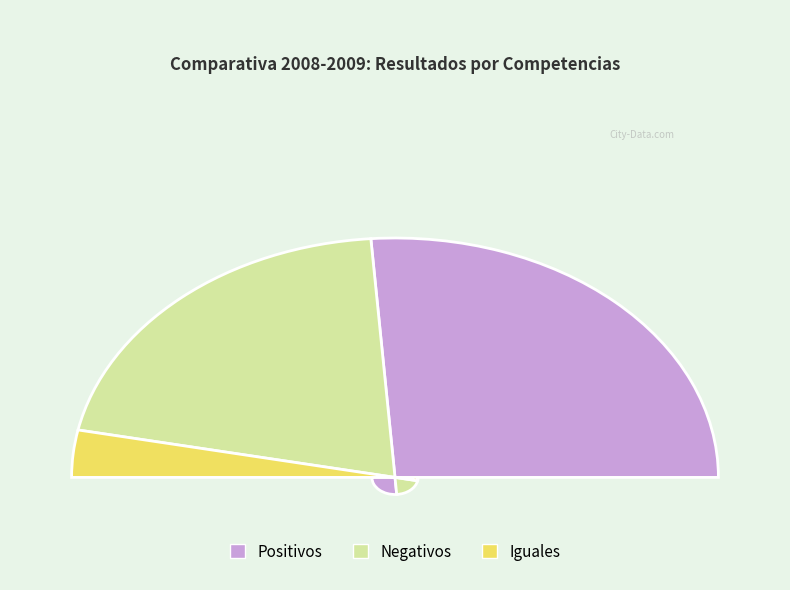

What is the change in value from Positivos to Iguales?

-29